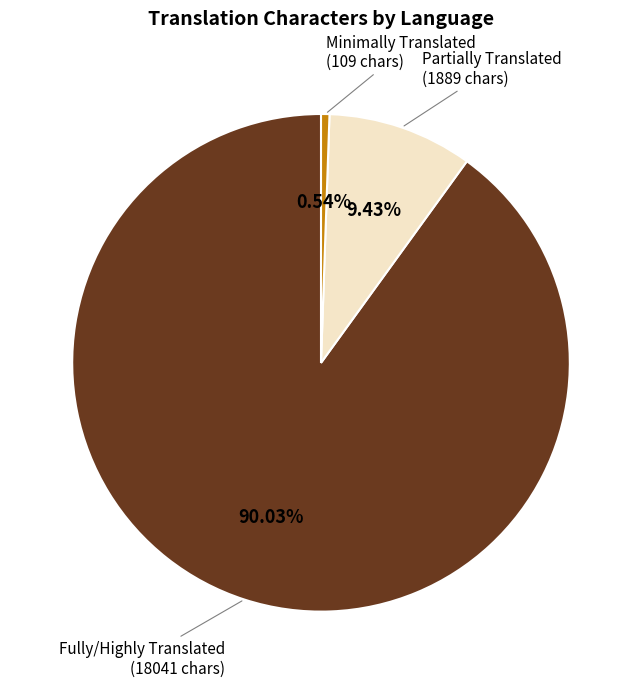

Count the number of slices in the pie.

3